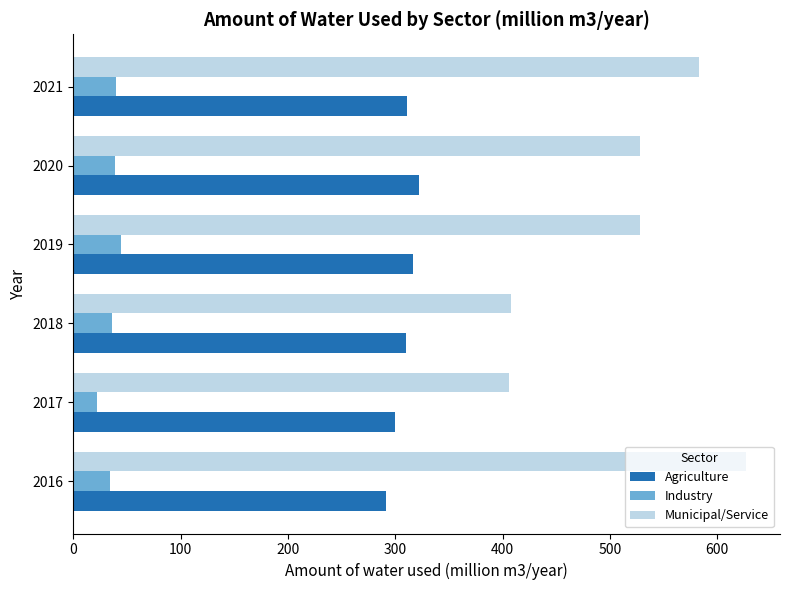

The Agriculture series shows 316.3 at 2019. True or false?

True